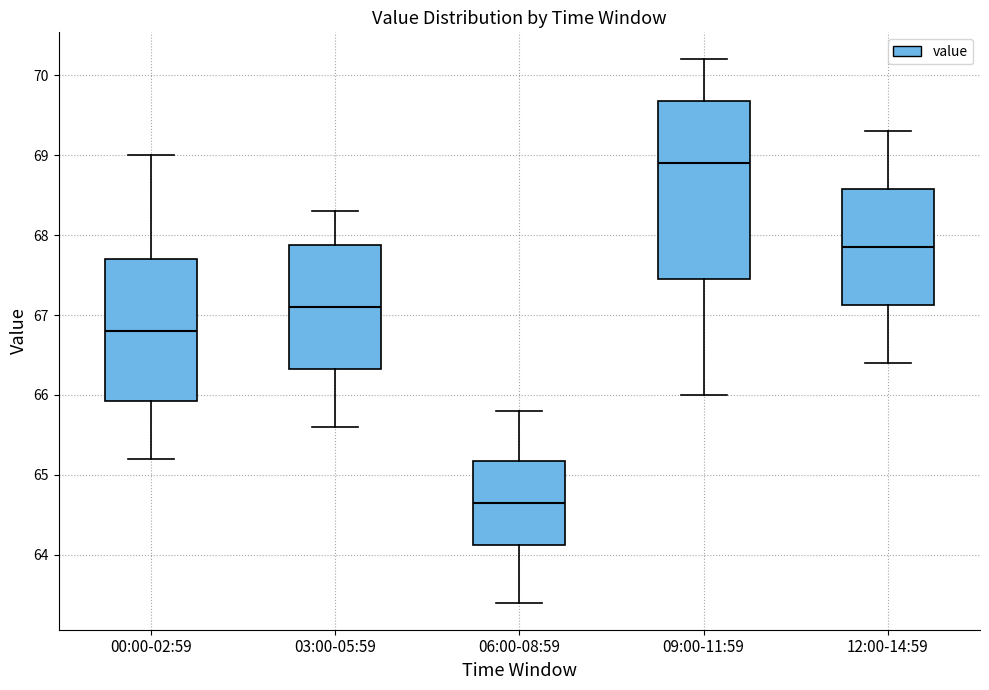

Where is the upper edge of the box for 06:00-08:59 on the y-axis? The values are not printed on the chart, so give them approximately, as read against the axis.

65.2